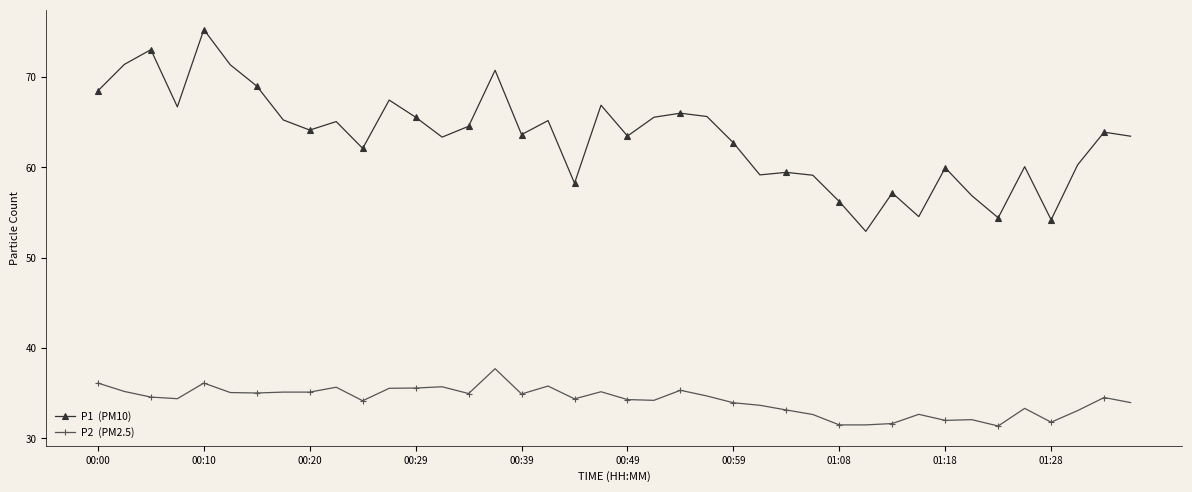

What is the minimum value shown in the chart?

31.4